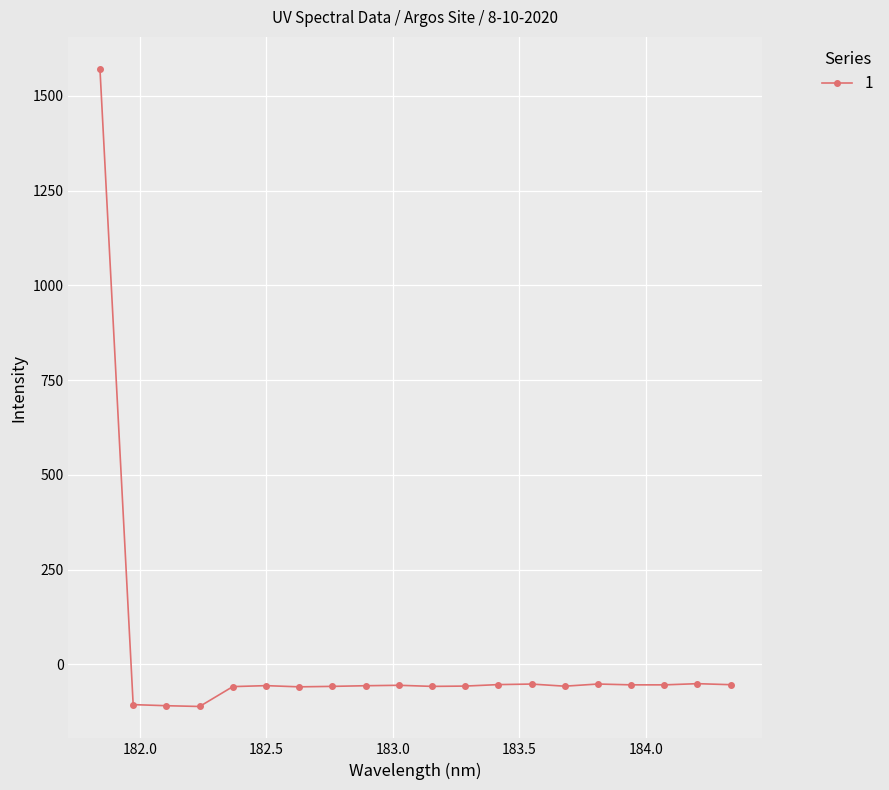

What is the value of the 15th point from the left?

-57.2